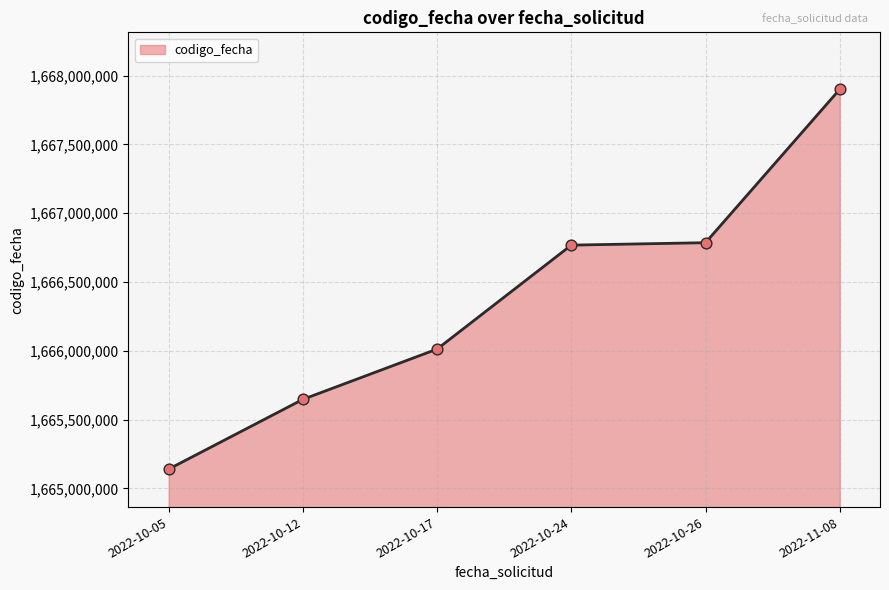

What is the ratio of the value at 2022-11-08 to the value at 2022-10-05?

1.0